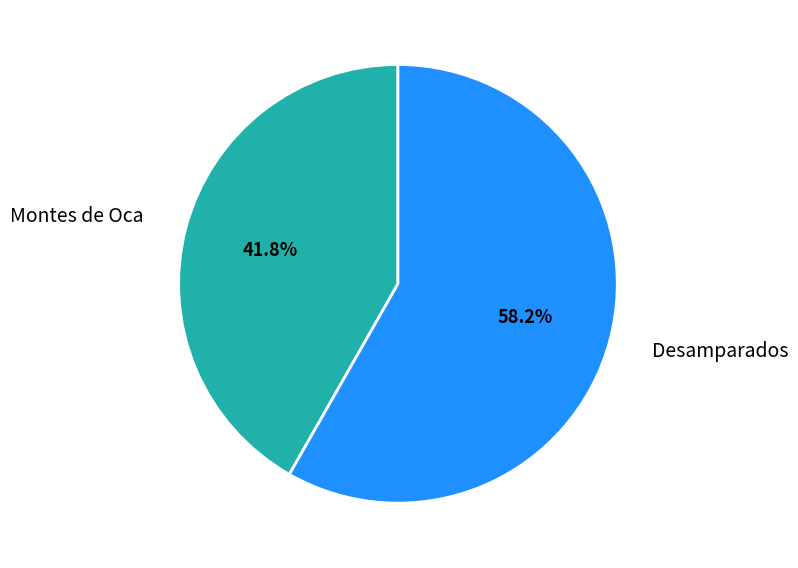

To the nearest percent, what portion does Desamparados represent?

58%